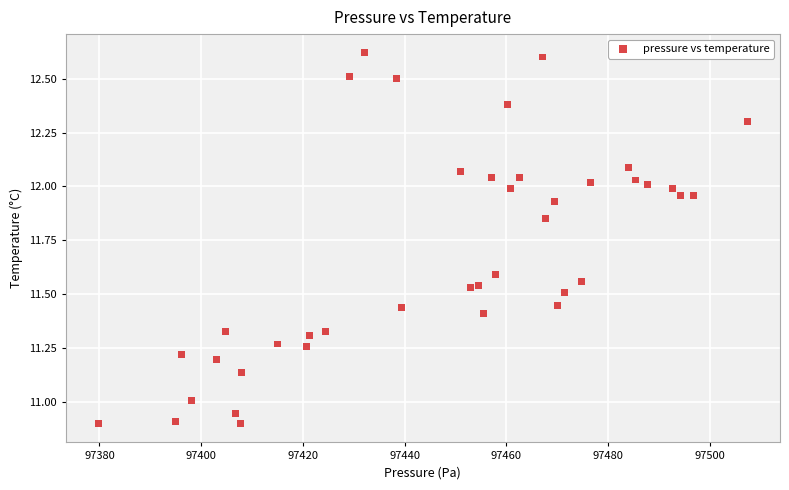

What is the range of X values (max minus min)?

127.7